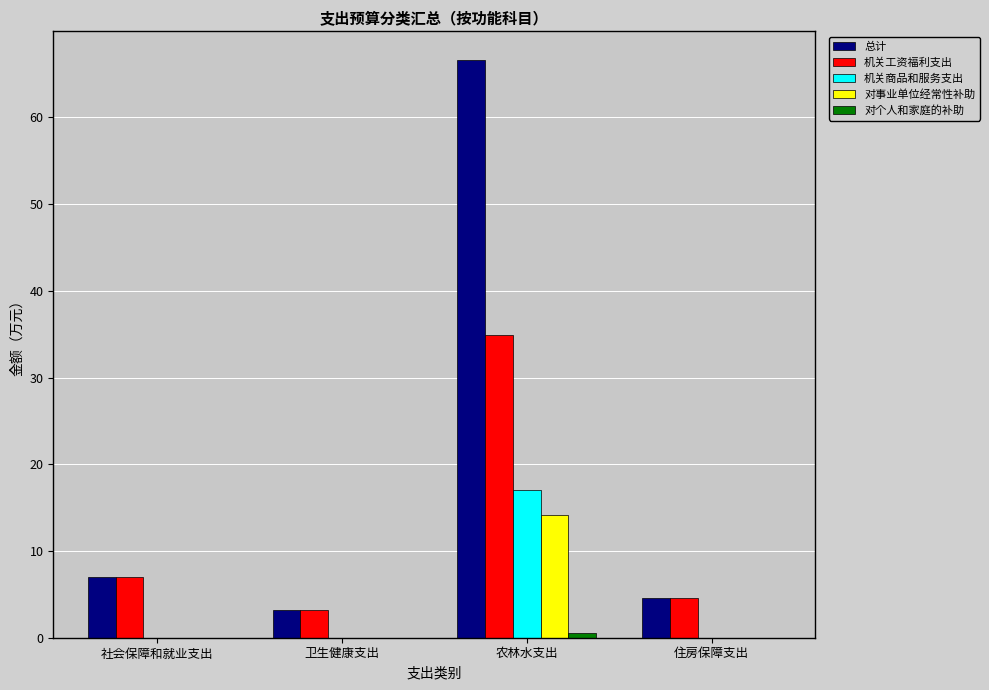

What is the sum of the 总计 values at 住房保障支出 and 社会保障和就业支出?

11.6